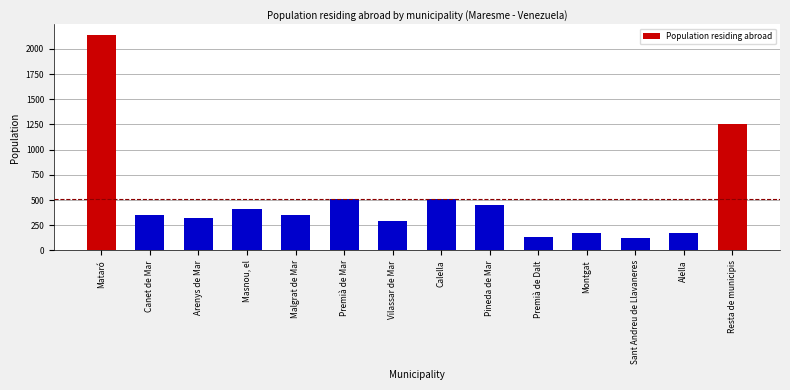

What is the average value?

515